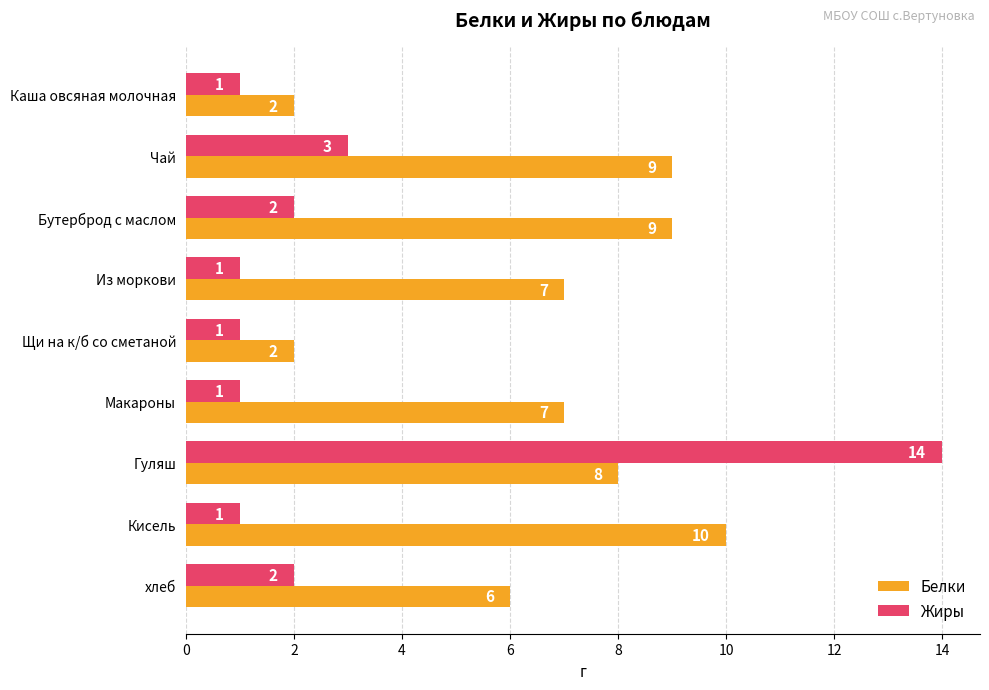

What is the average value of the Белки series?

7